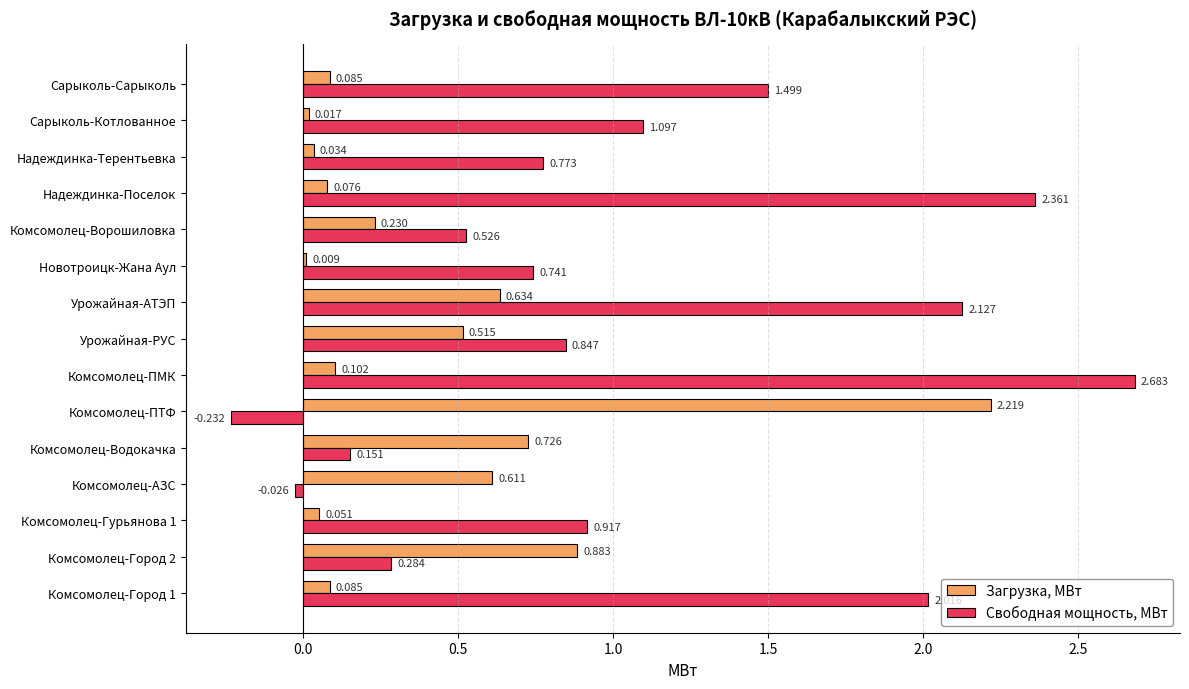

How many values in Свободная мощность, МВт are above zero?

13